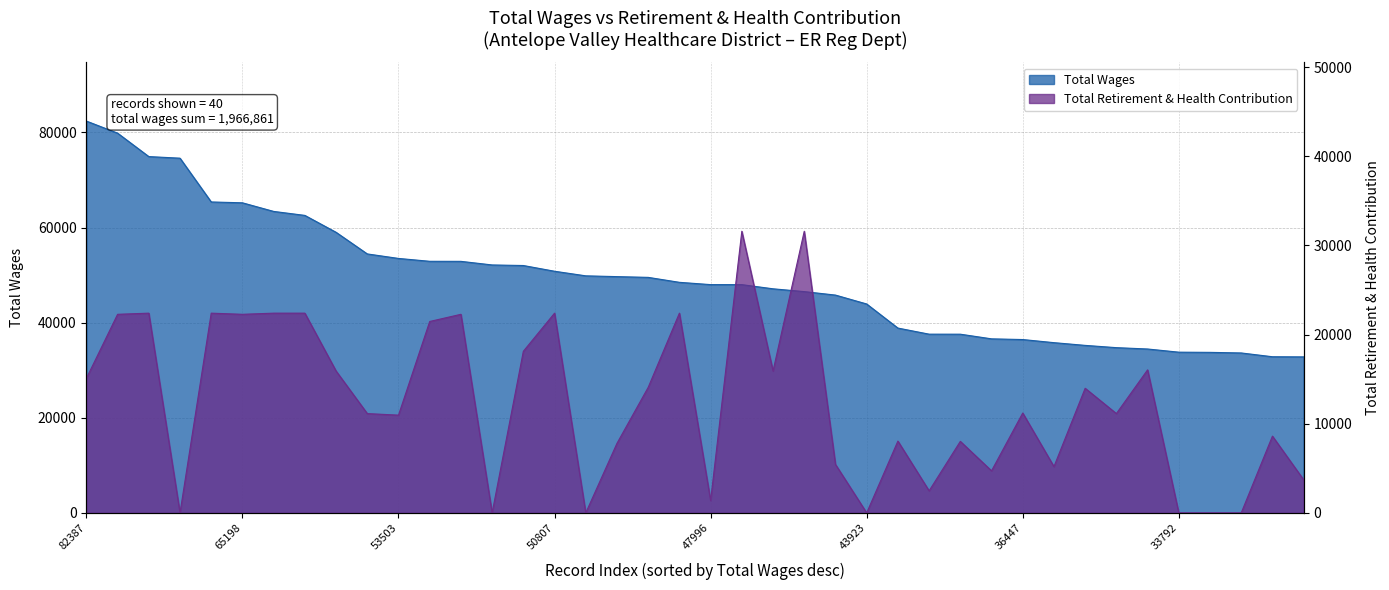

Reading left to right, extract all data points from this chart.

Total Wages: 82387	79846	74919	74583	65378	65198	63389	62551	58997	54449	53503	52899	52888	52132	52012	50807	49842	49677	49520	48478	47996	47990	47116	46525	45795	43923	38859	37578	37572	36594	36447	35792	35219	34741	34459	33792	33750	33626	32830	32802
Total Retirement & Health Contribution: 15084	22267	22396	0	22396	22267	22396	22396	15909	11134	10959	21462	22267	0	18120	22396	0	7799	14073	22396	1376	31580	15909	31580	5437	0	8051	2472	8019	4716	11198	5189	13973	11134	16038	0	0	0	8606	3708